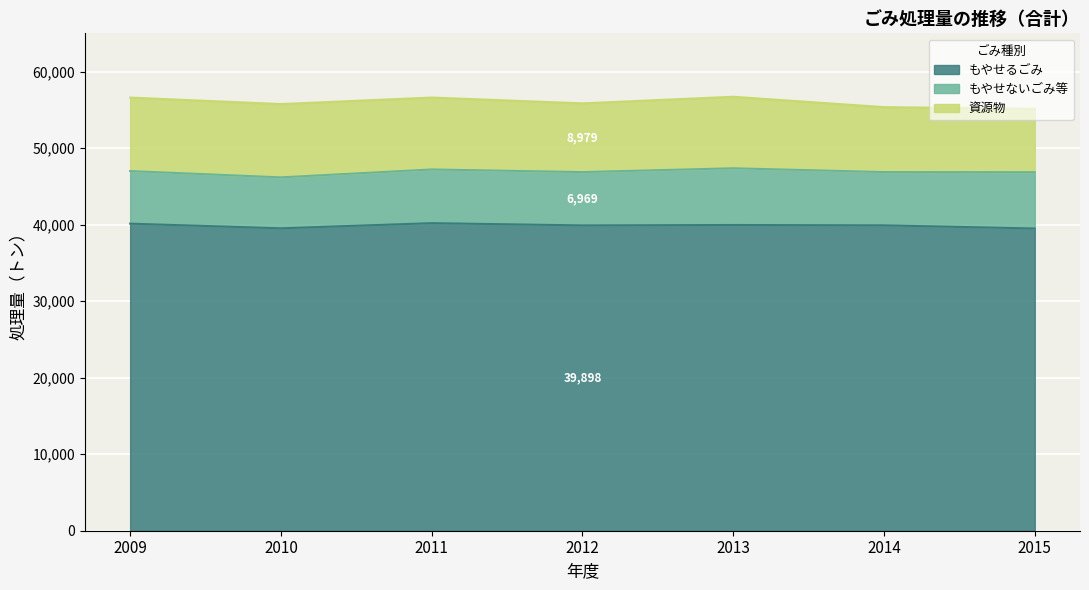

What is the average value of the 資源物 series?

9095